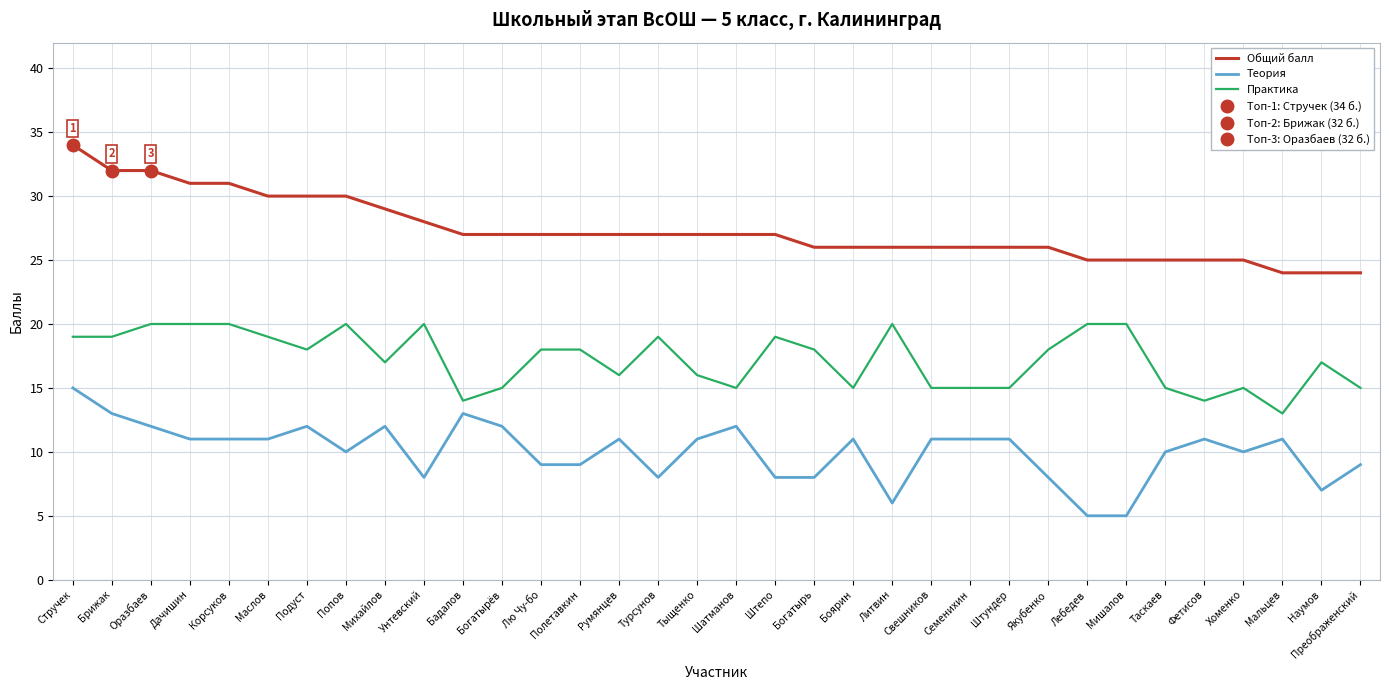

True or false: Теория and Общий балл intersect in this chart.

False